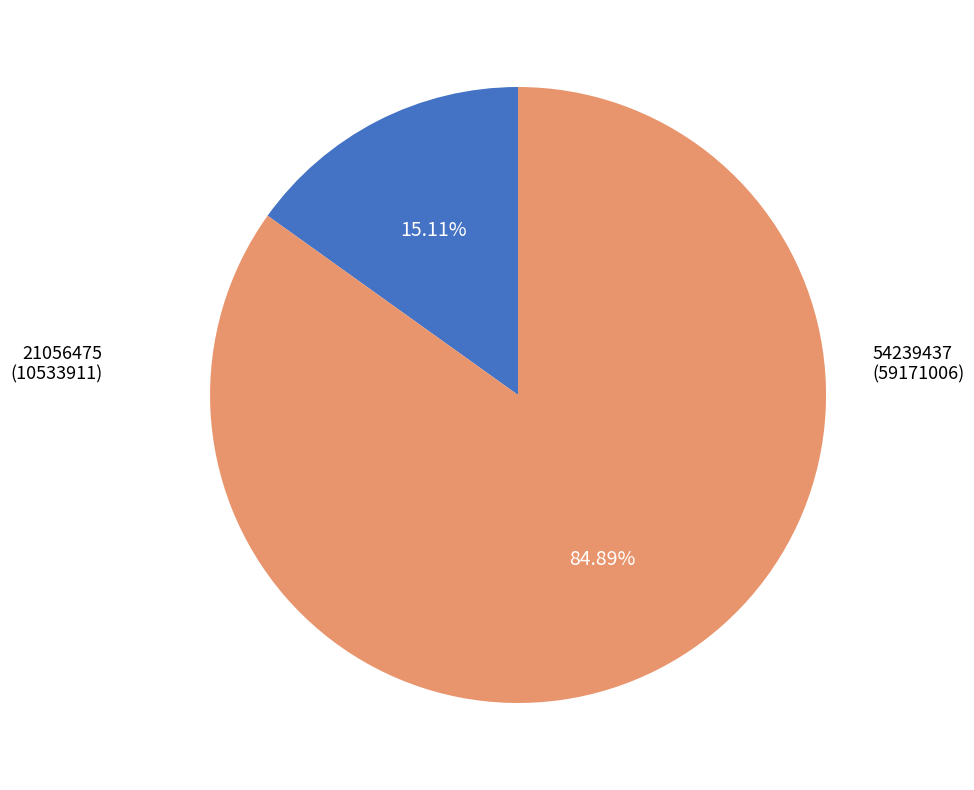

Is there a majority slice in this chart?

Yes